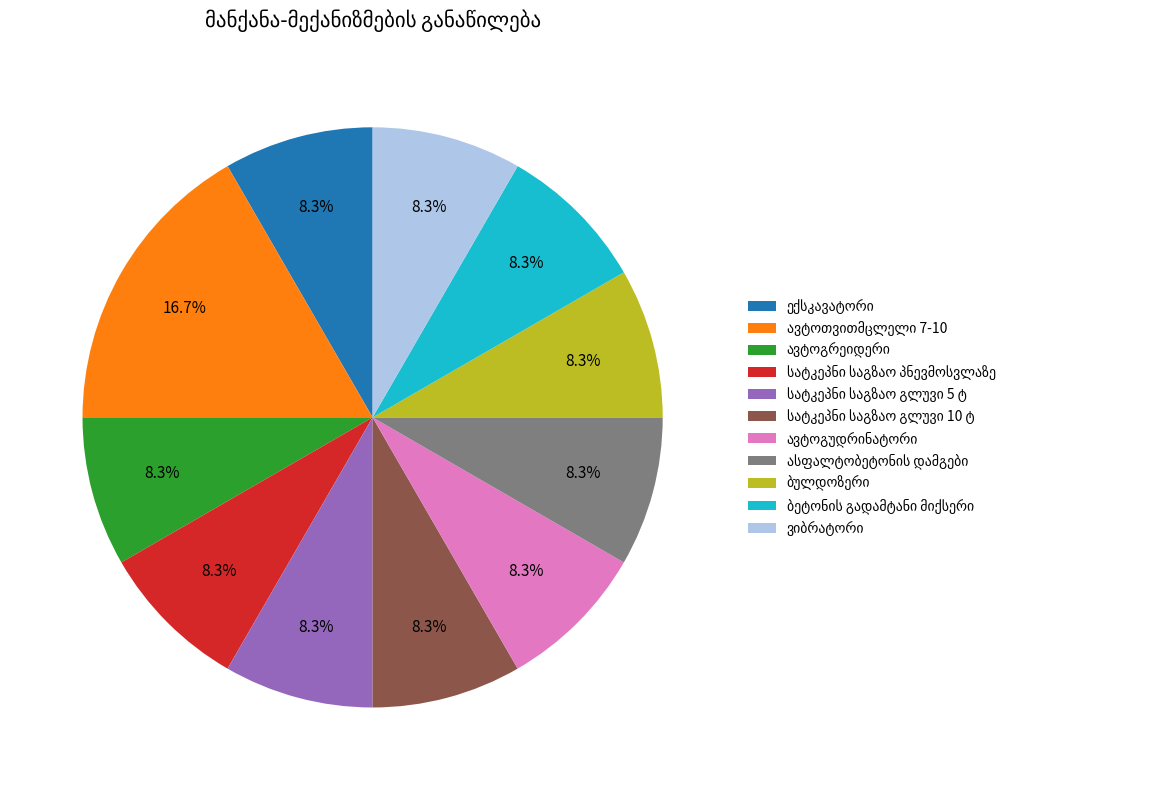

Is there a majority slice in this chart?

No